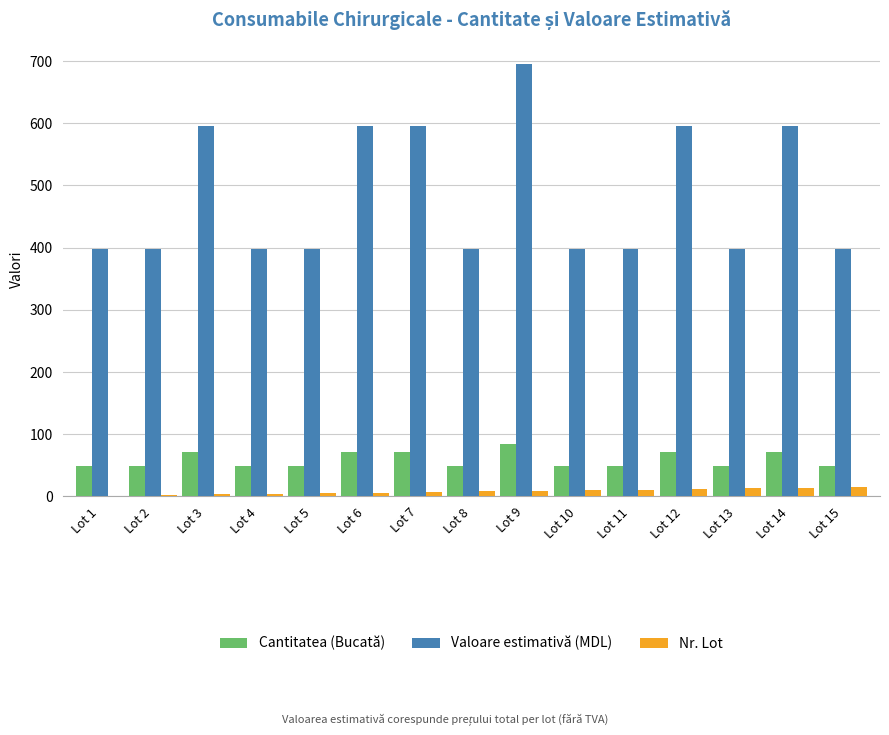

The value of Cantitatea (Bucată) at Lot 10 is 26.1. True or false?

False